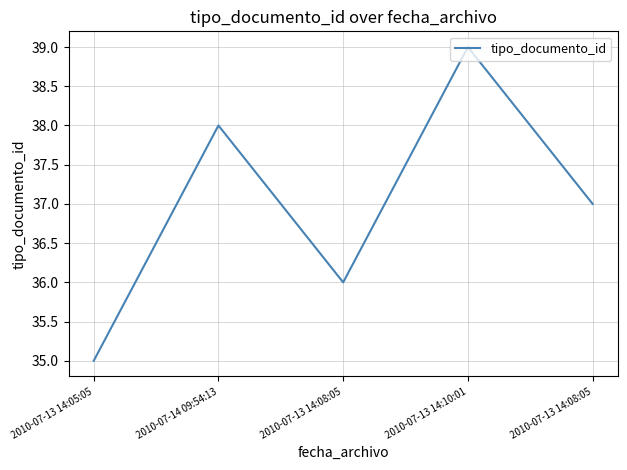

Does the chart have visible grid lines?

Yes